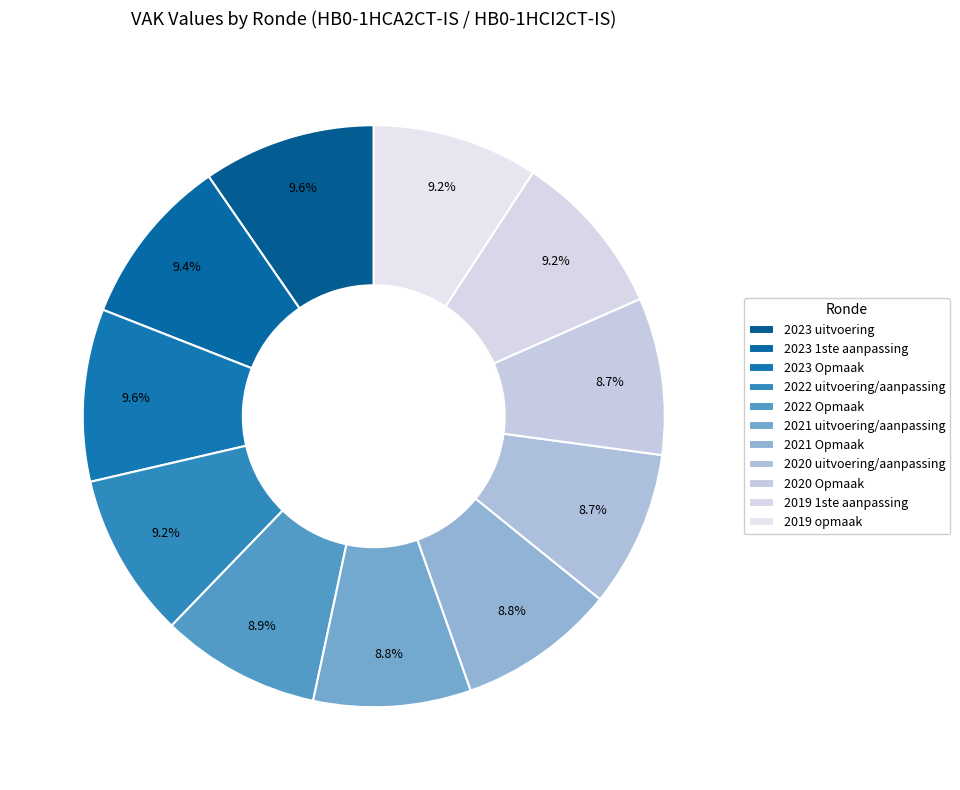

Which category has the smallest portion of the pie?

2020 uitvoering/aanpassing